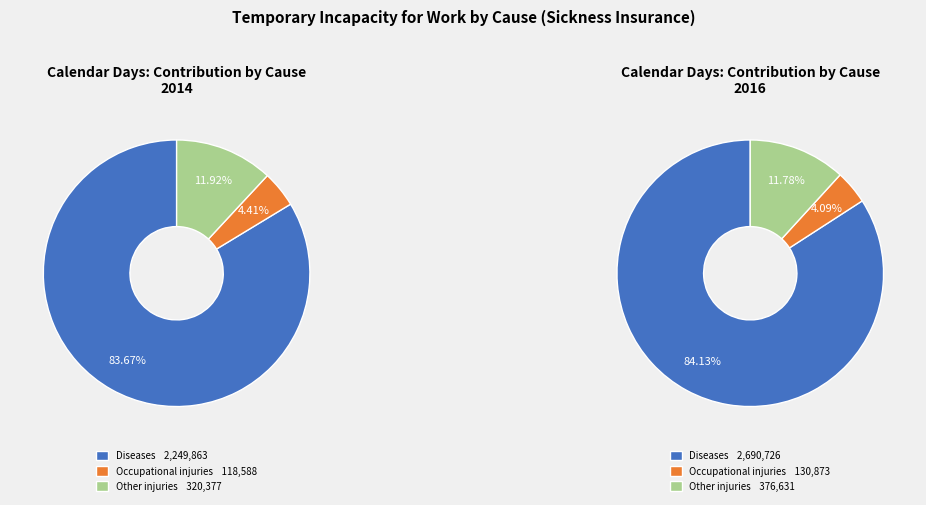

How many slices are in this pie chart?

3